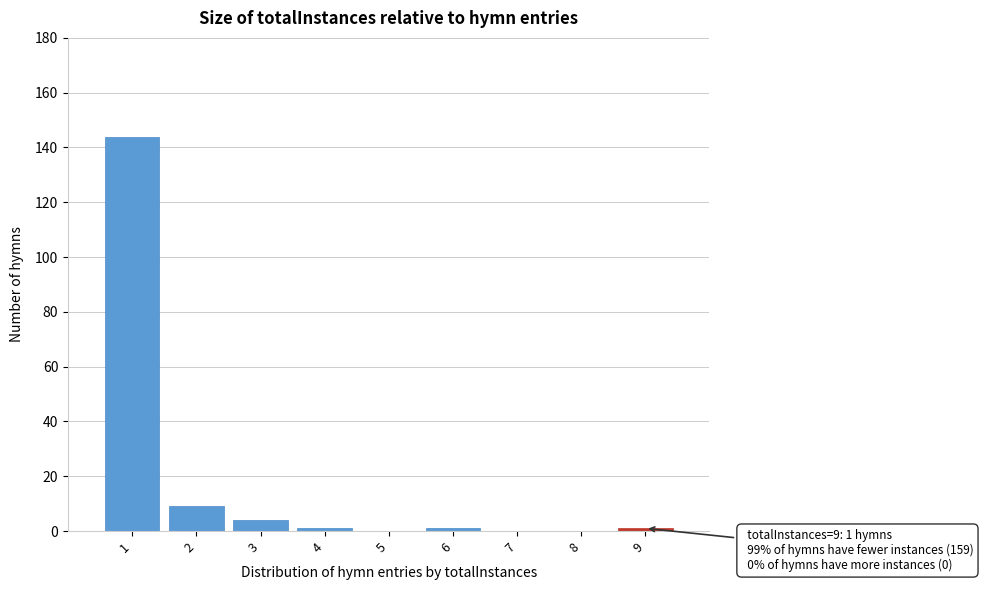

Which range on the x-axis has the tallest bar?

0.5 to 1.5